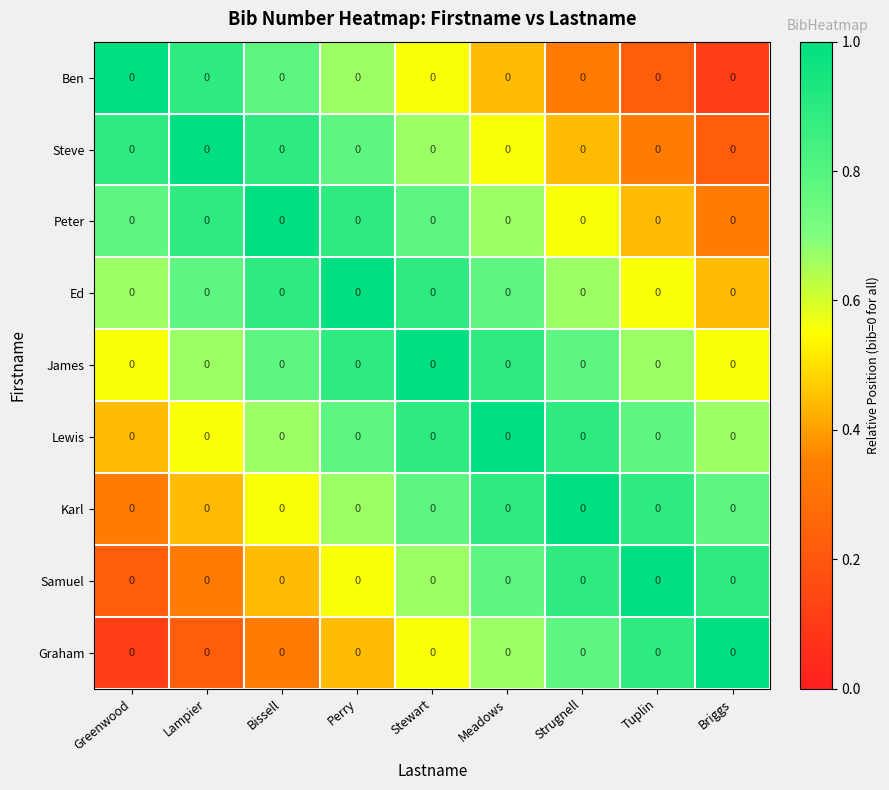

What is the average value of the Peter series?

0.7